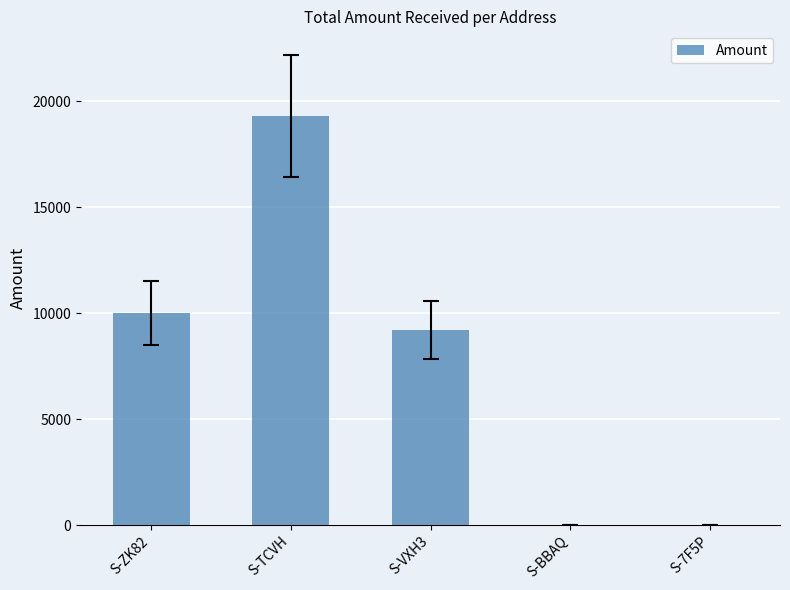

Read the value at S-7F5P.

5.0